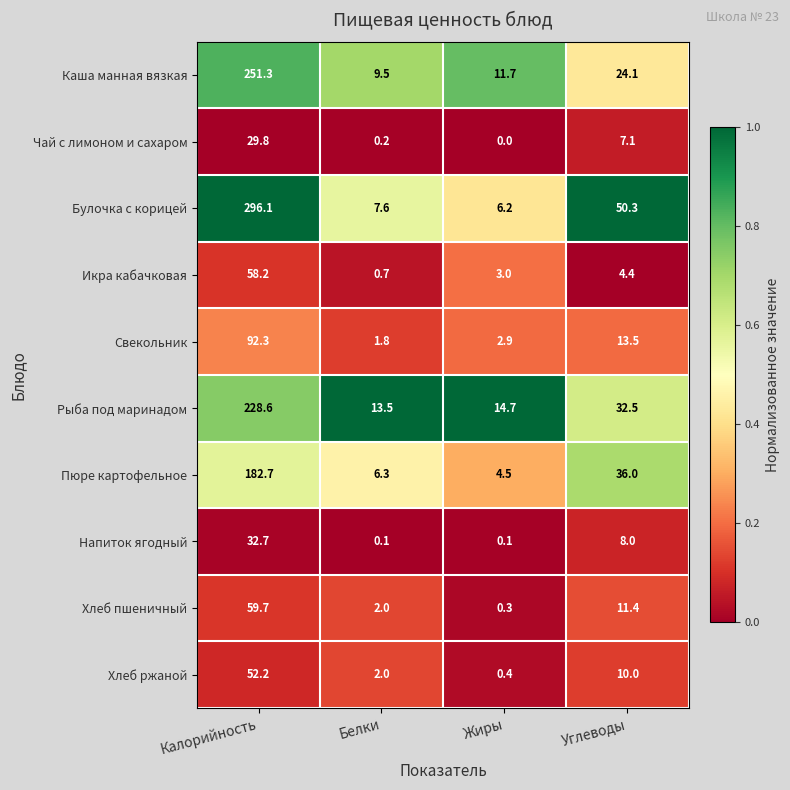

Is it true that Свекольник equals 2.9 at Жиры?

True